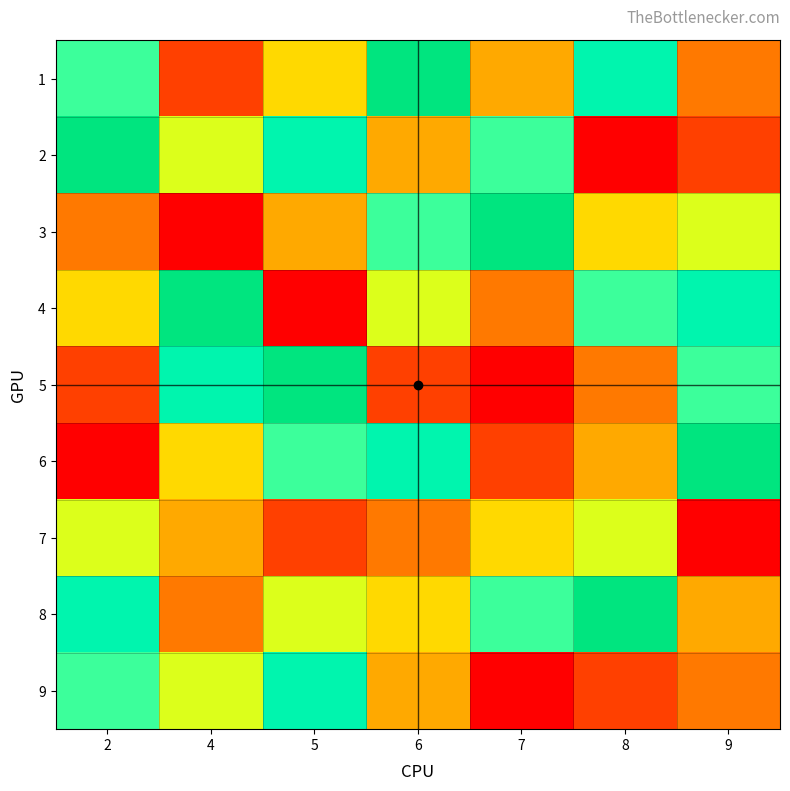

At 2, list the series in order from largest to smallest.

2, 8, 1, 9, 7, 4, 3, 5, 6